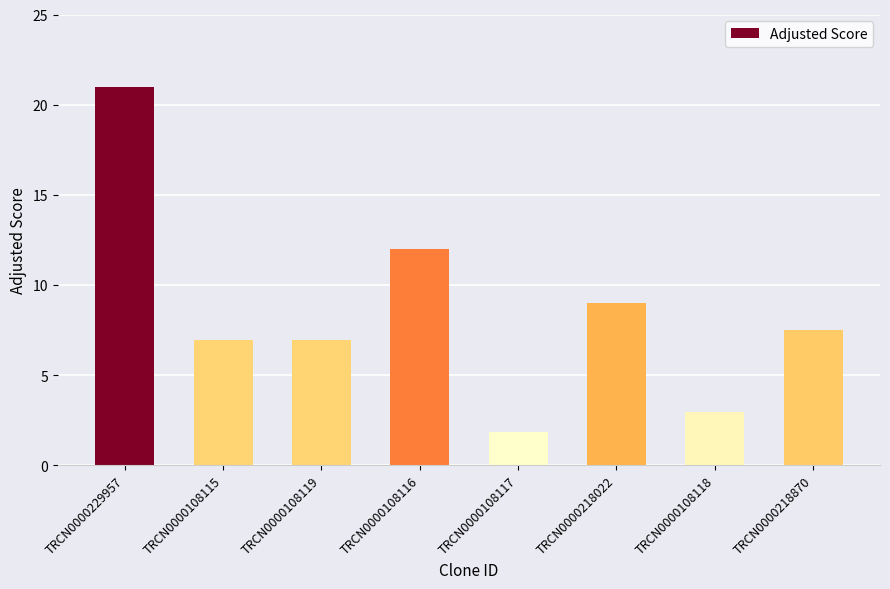

What value does the data have at TRCN0000108117?

1.8